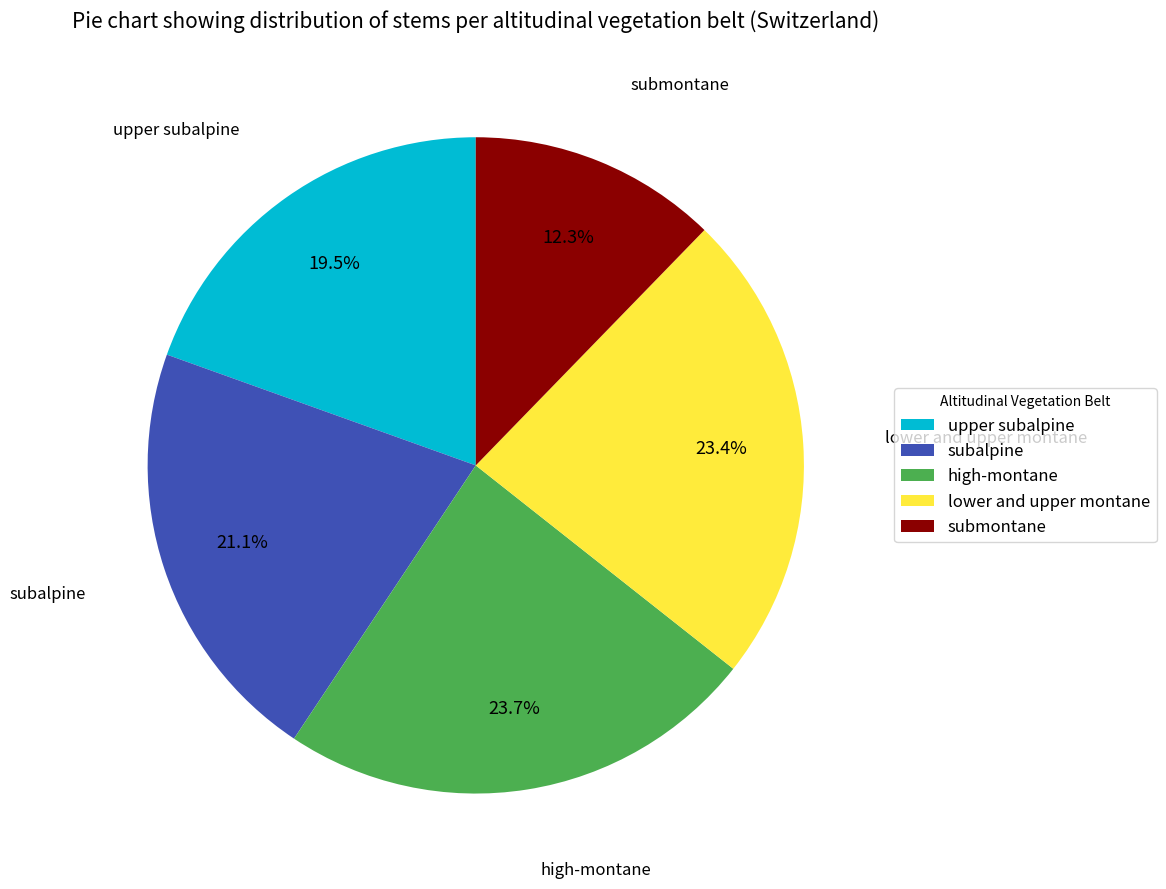

Between high-montane and submontane, which is larger?

high-montane